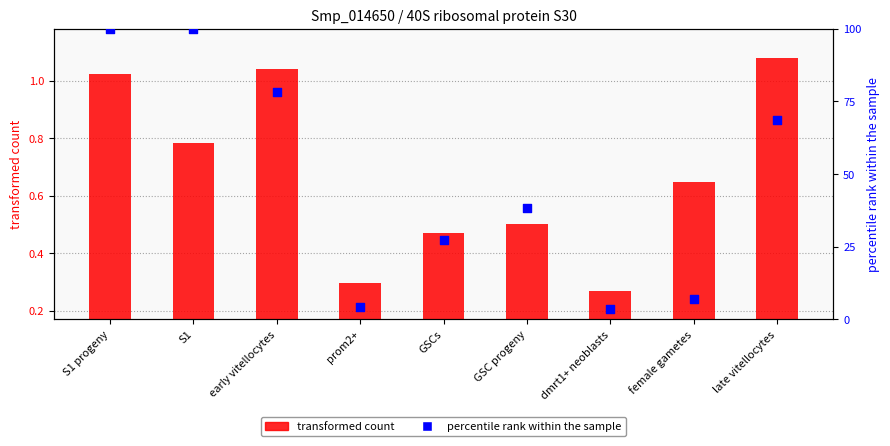

At which category is the sum across all series the highest?

S1 progeny